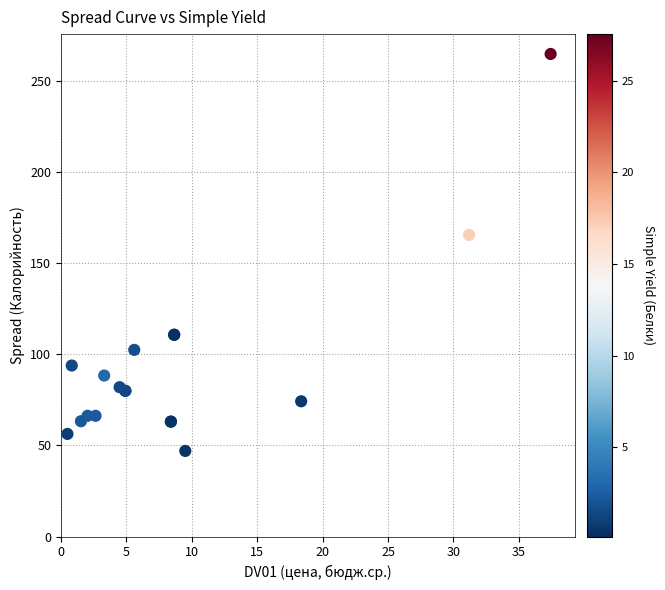

What Y value in the scatter plot is closest to 156?

165.6